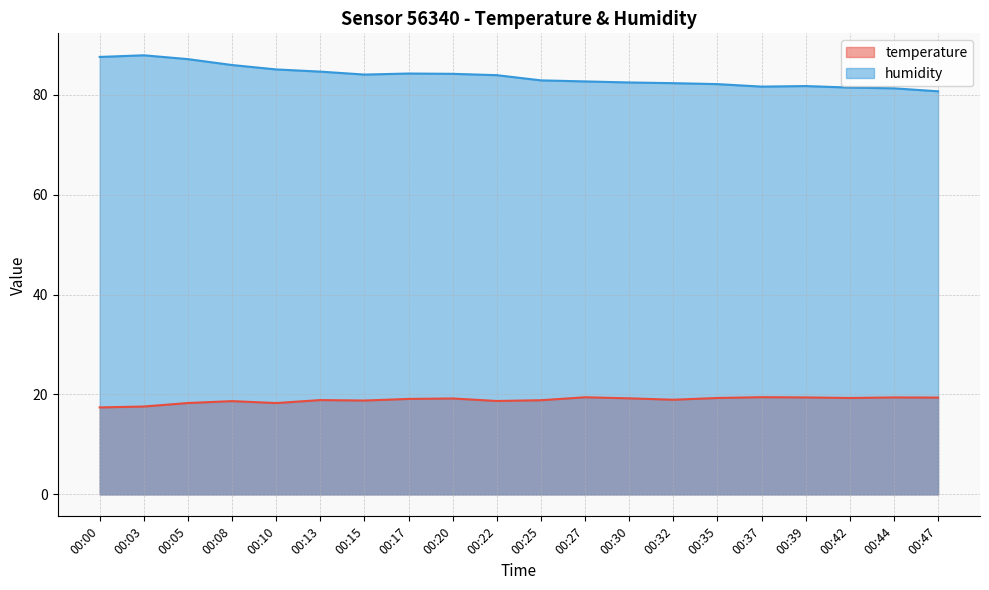

In temperature, how many points are lower than both neighbors (excluding endpoints)?

5